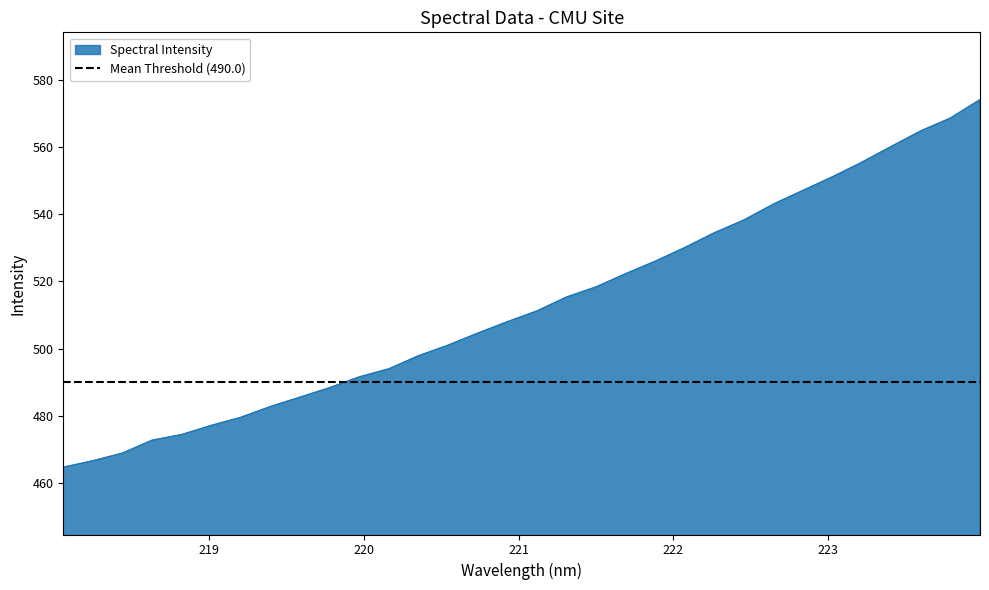

True or false: the data shows 491.6 at 219.9712.

True